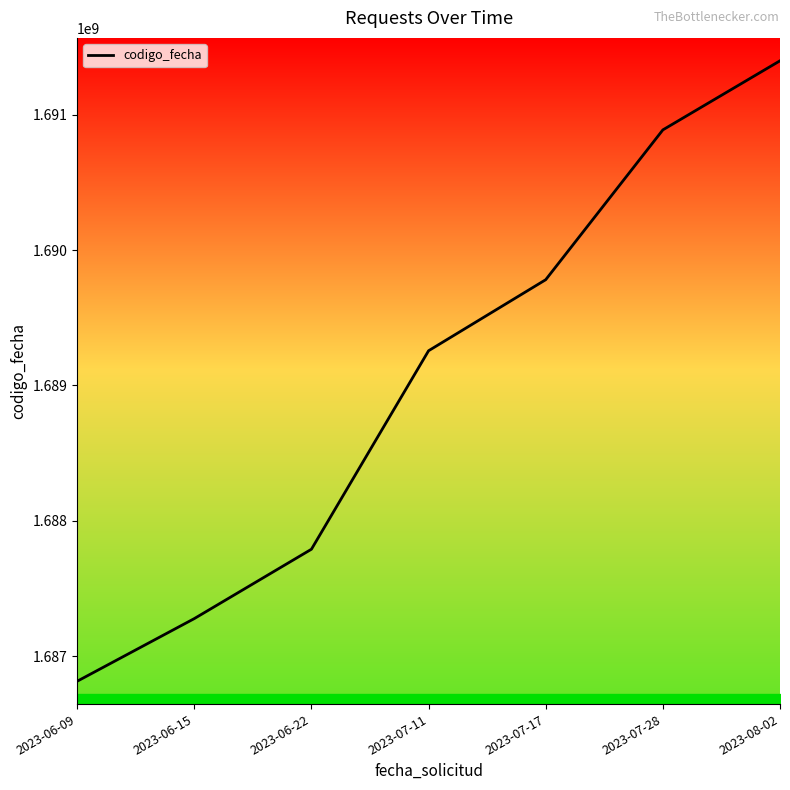

Read the value at 2023-06-15.

1687277597